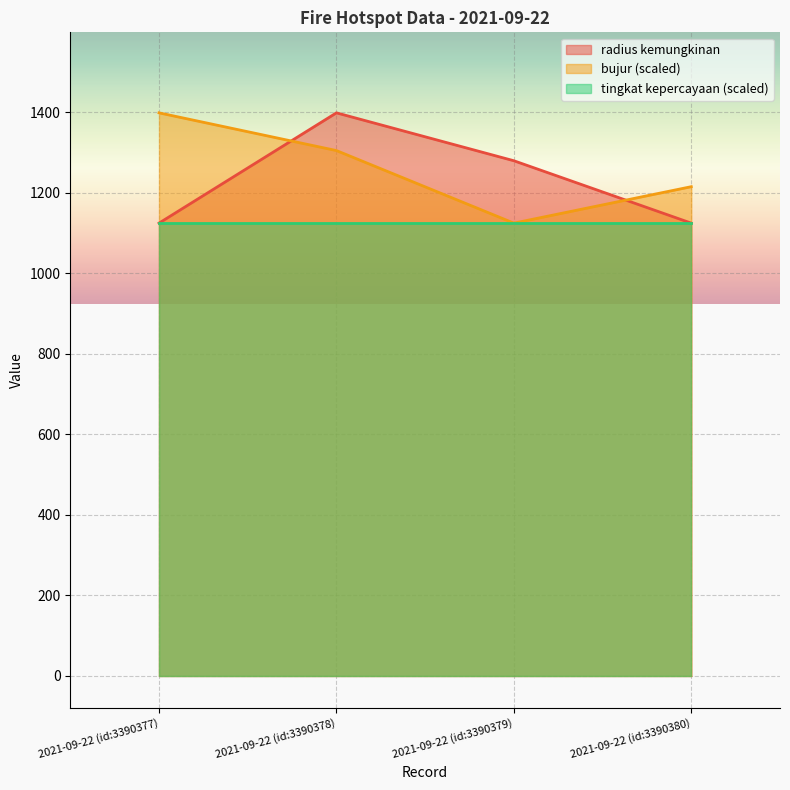

What is the sum of all radius kemungkinan values?

4929.0